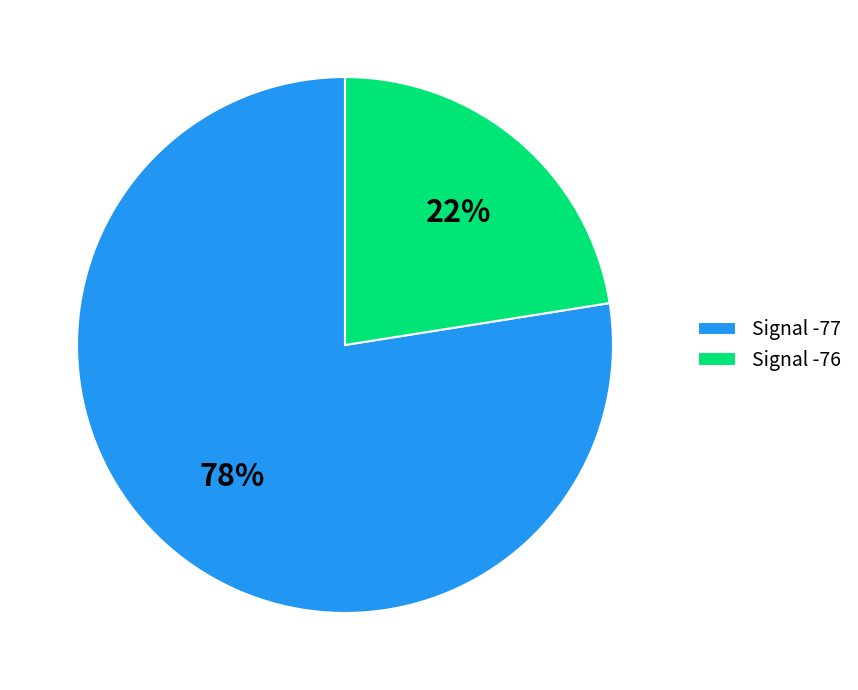

True or false: Signal -76 accounts for 22% of the total.

True